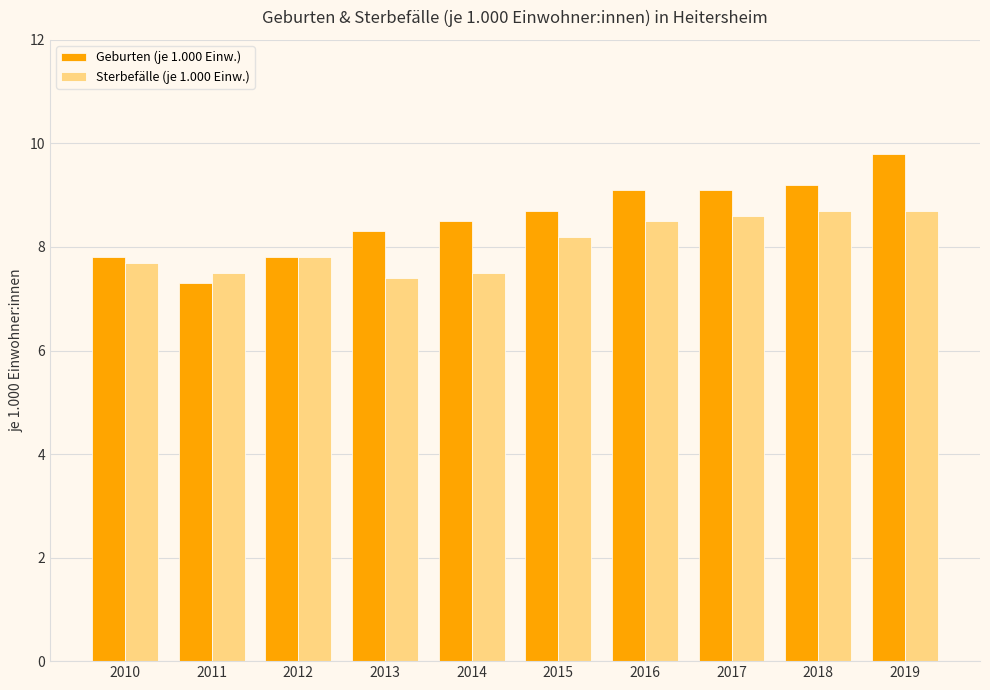

At 2018, list the series in order from largest to smallest.

Geburten (je 1.000 Einw.), Sterbefälle (je 1.000 Einw.)